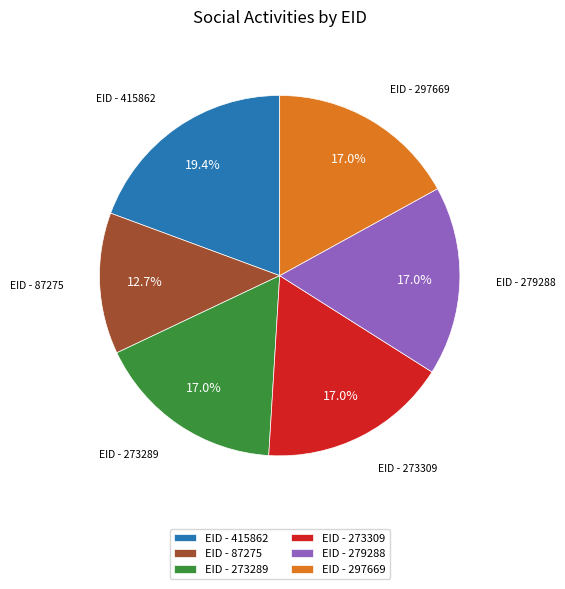

Does EID - 279288 represent more than half of the total?

No